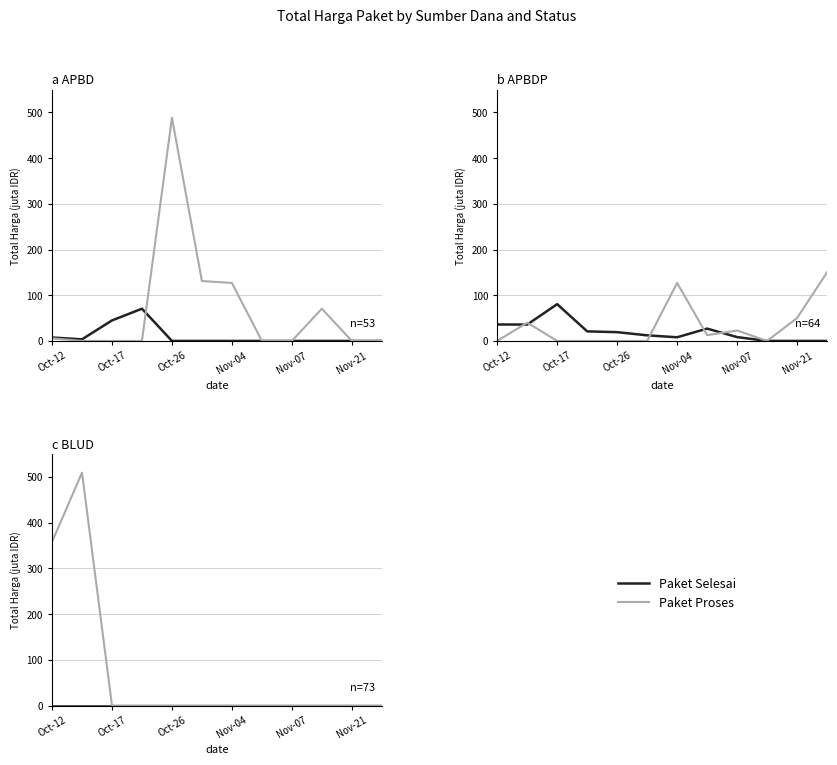

True or false: Paket Proses and Paket Selesai intersect in this chart.

False